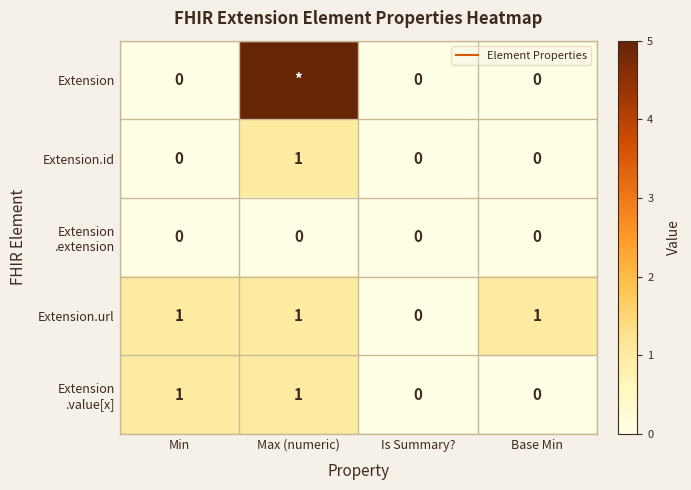

What is the highest value of the Extension.id series?

1